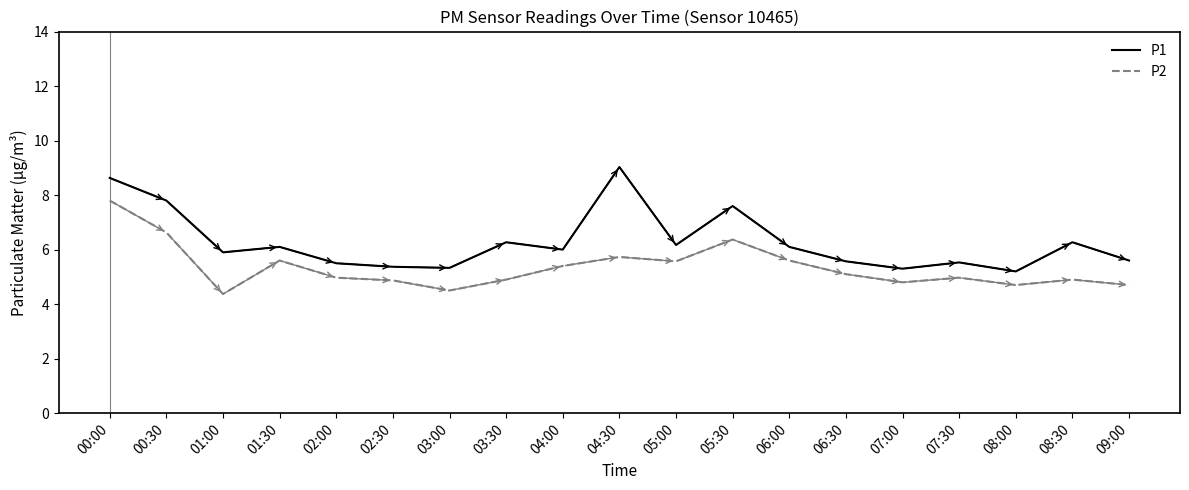

What position from the right is 05:30?

8